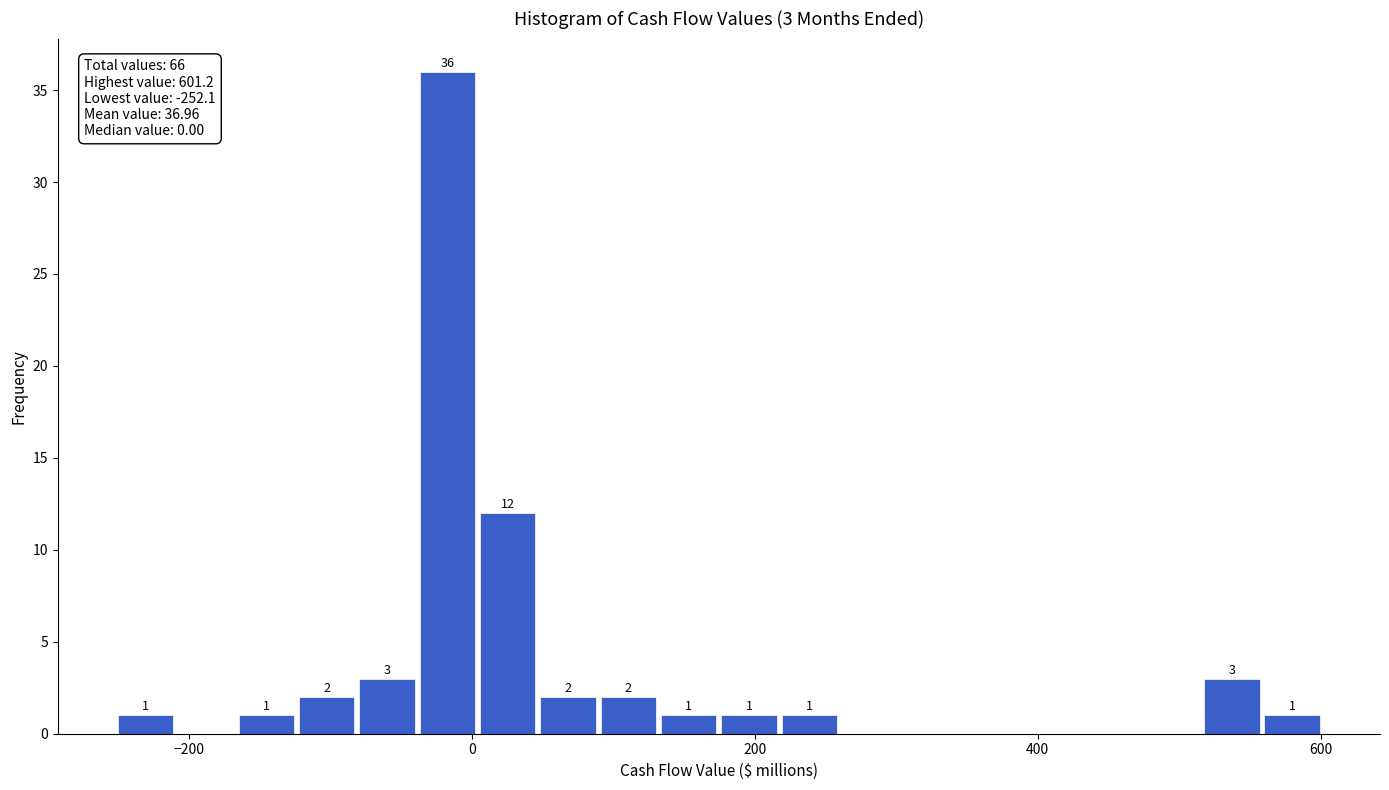

Around what value on the x-axis is the tallest bar? Give the approximate position of its centre, as read against the axis.

-20